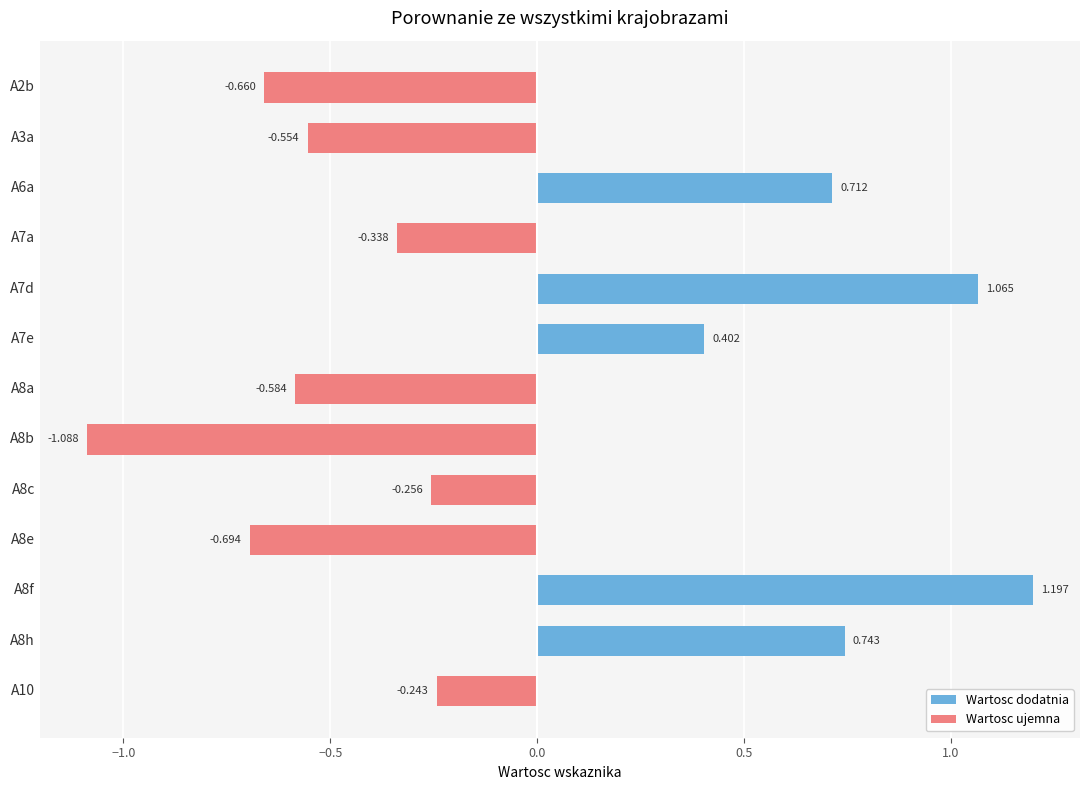

List the labels in order of value, smallest first.

A8b, A8e, A2b, A8a, A3a, A7a, A8c, A10, A7e, A6a, A8h, A7d, A8f